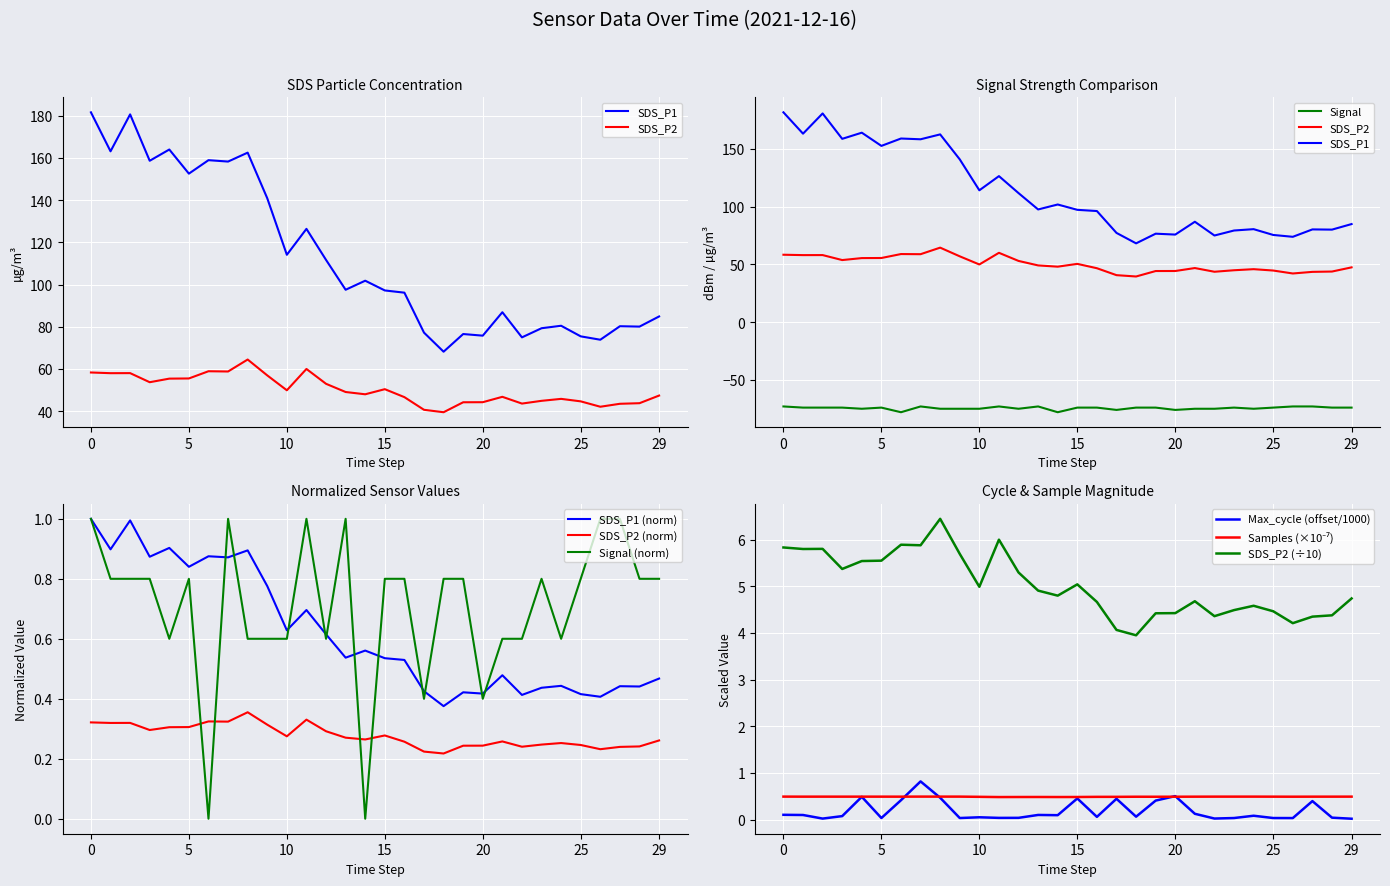

True or false: Signal (norm) has a value of 0.2 at 10.

False